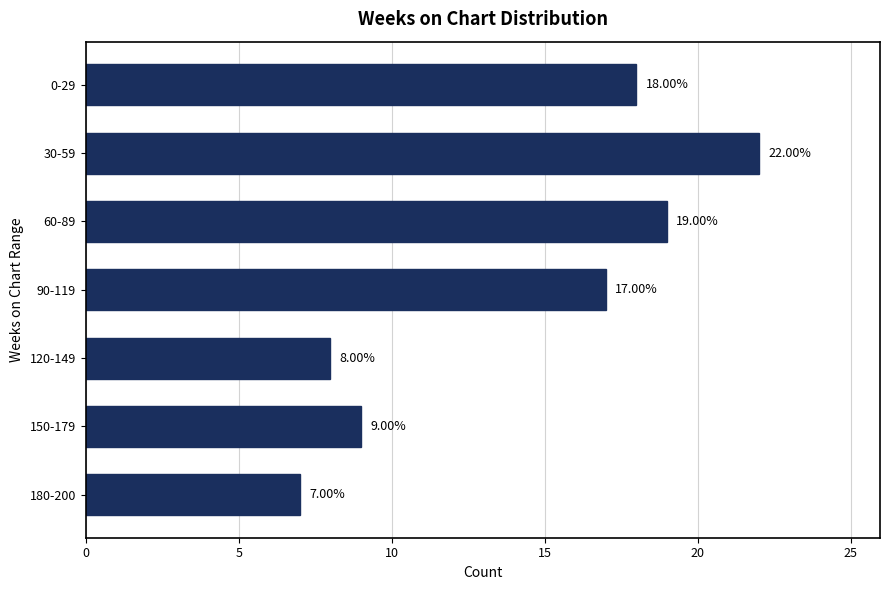

Rank the categories by value from lowest to highest.

180-200, 120-149, 150-179, 90-119, 0-29, 60-89, 30-59